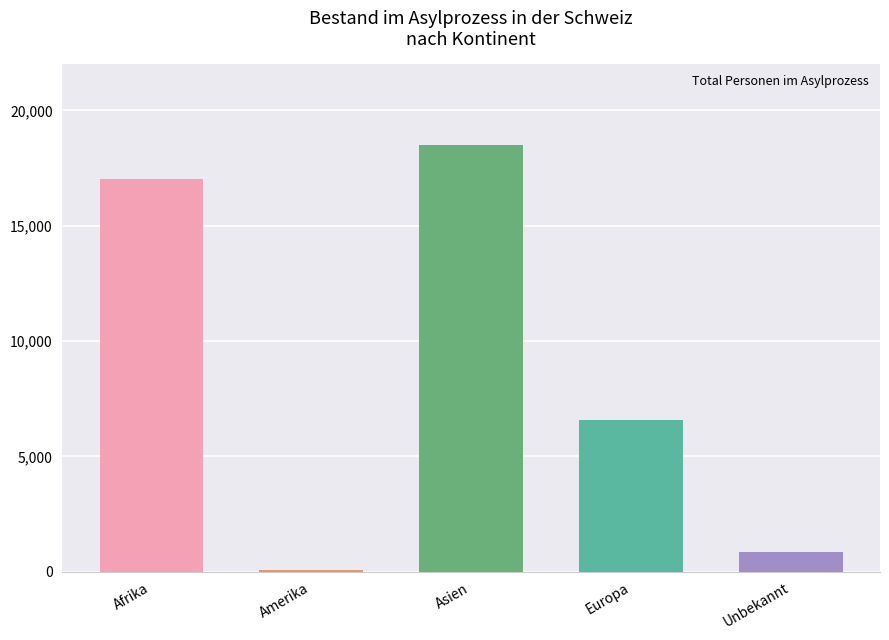

List the labels in order of value, smallest first.

Amerika, Unbekannt, Europa, Afrika, Asien